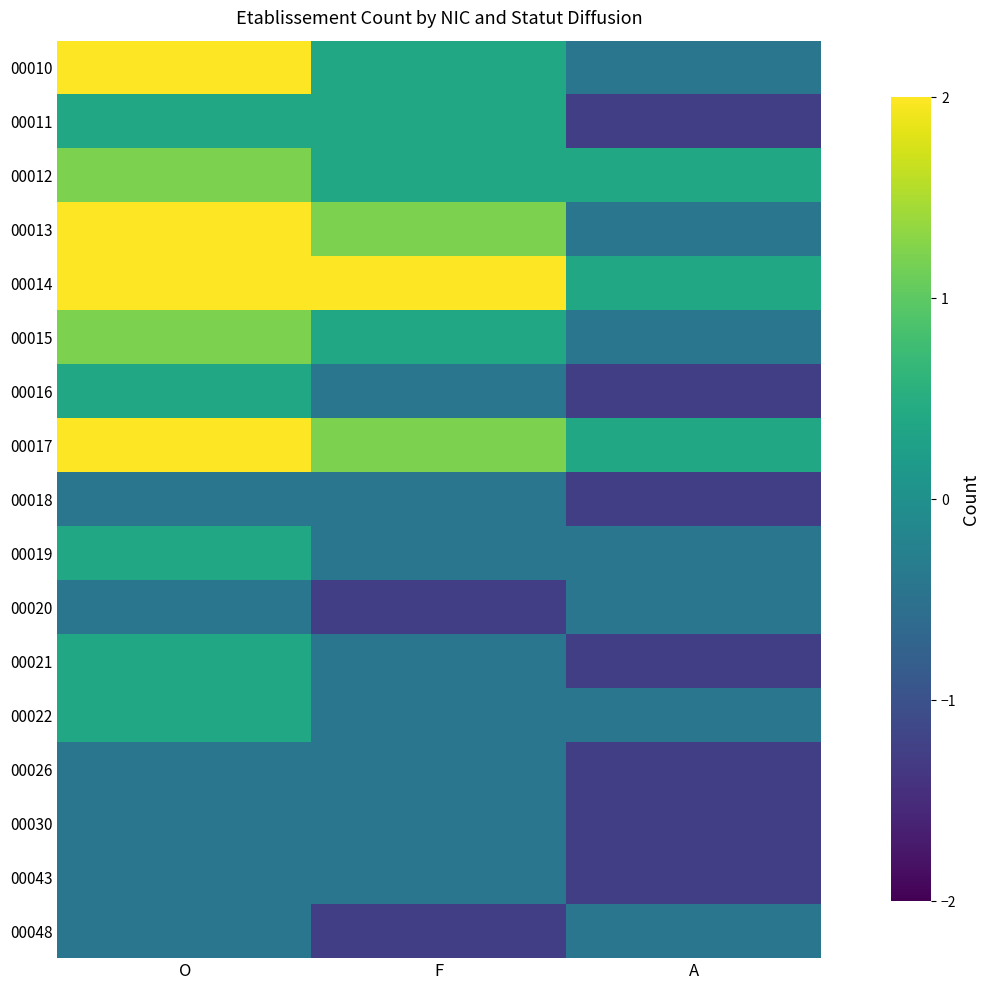

Rank the series at A from highest to lowest value.

00012, 00014, 00017, 00010, 00013, 00015, 00019, 00020, 00022, 00048, 00011, 00016, 00018, 00021, 00026, 00030, 00043